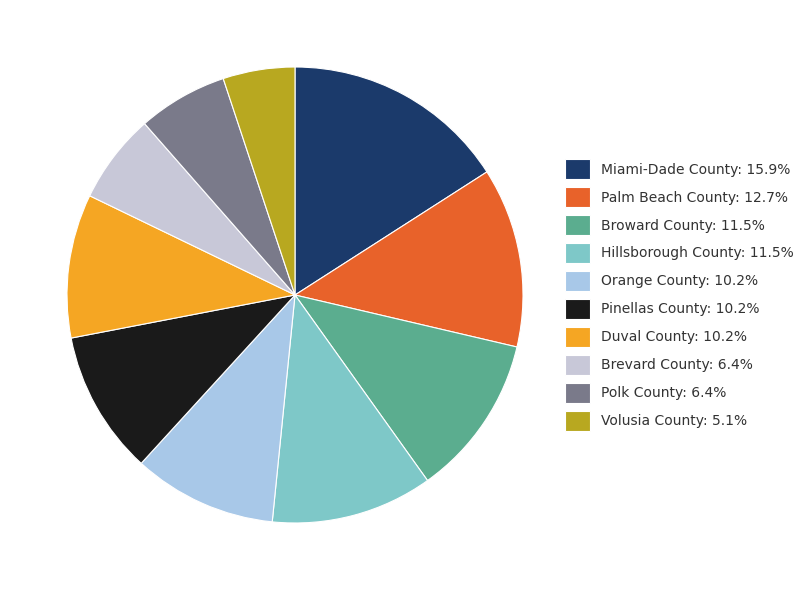

Is it true that Brevard County is 12% of the pie?

False